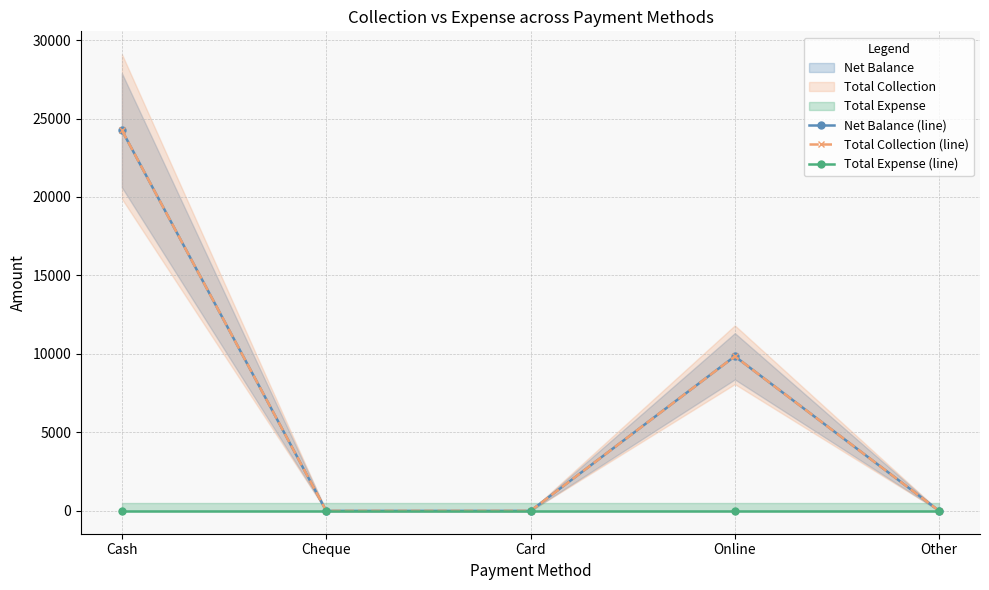

True or false: Net Balance (line) and Total Collection (line) intersect in this chart.

False